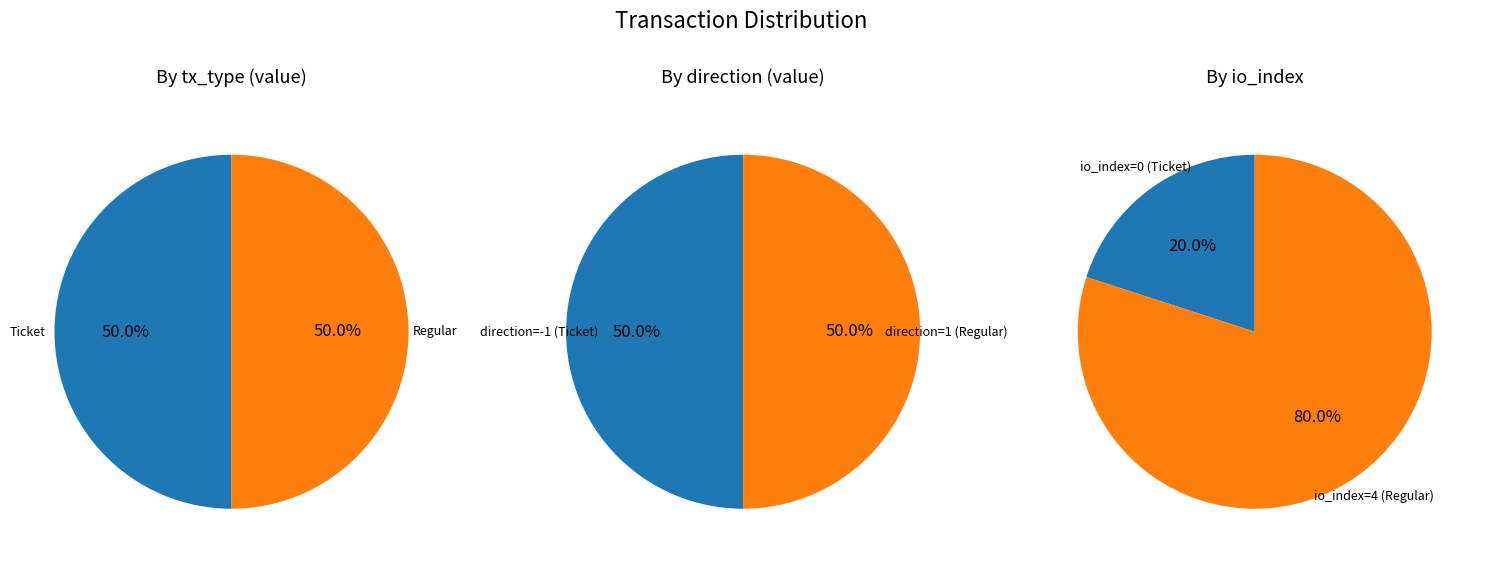

Which series has the largest range (max minus min)?

Ticket